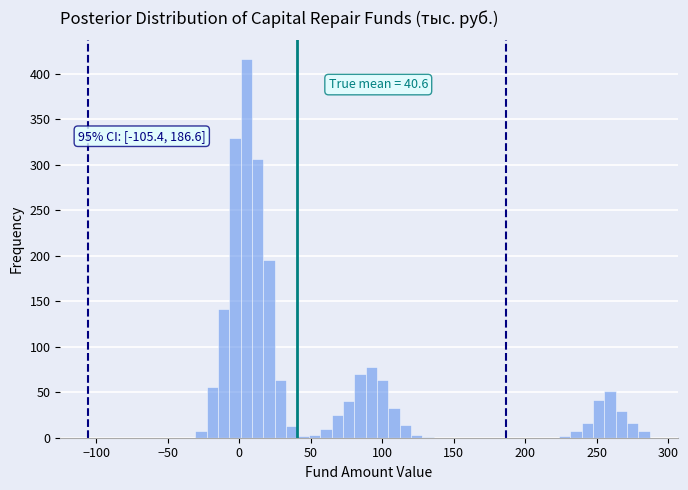

Around what value on the x-axis is the tallest bar? Give the approximate position of its centre, as read against the axis.

5